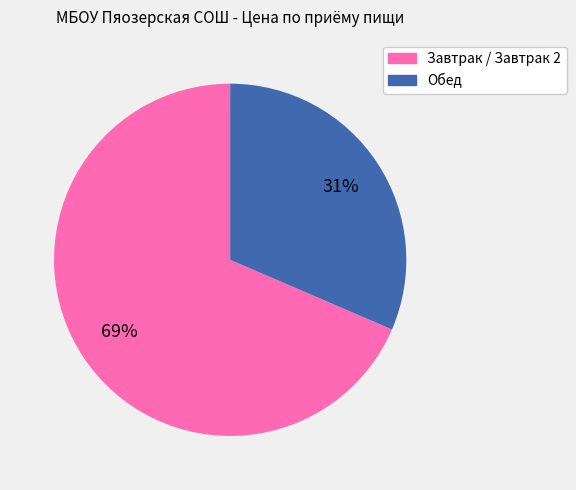

Which category has the smallest portion of the pie?

Обед